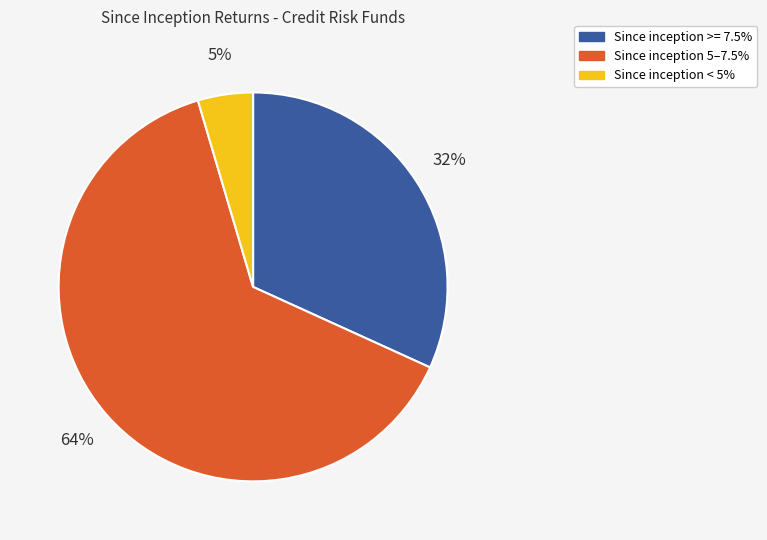

To the nearest percent, what portion does Since inception < 5% represent?

5%